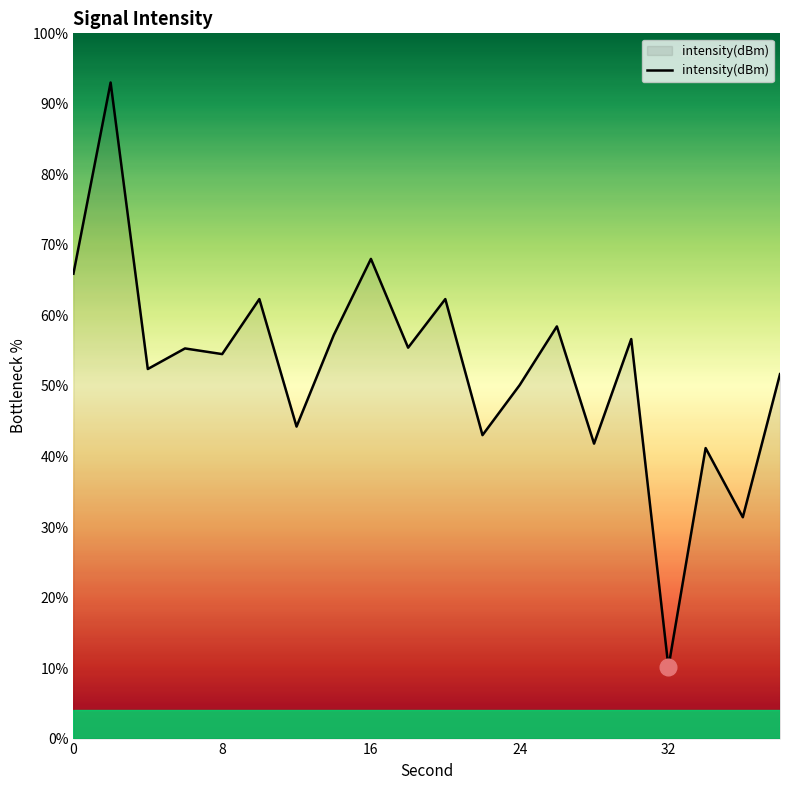

What is the minimum value shown in the chart?

10.1